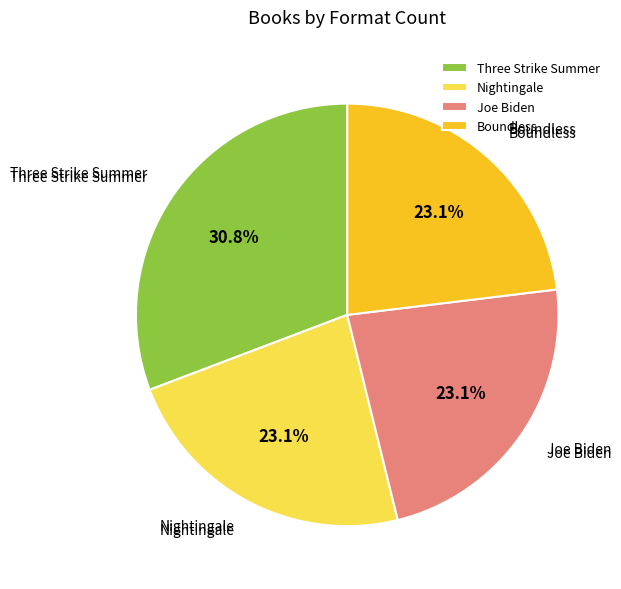

How many slices are in this pie chart?

4